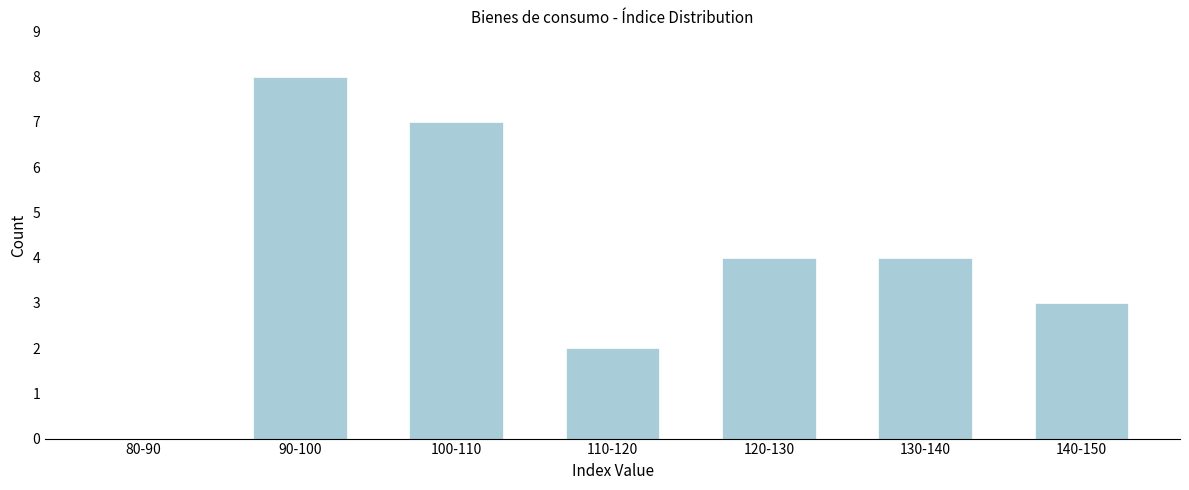

Reading left to right, what are all the values shown in this chart?

80-90=0	90-100=8	100-110=7	110-120=2	120-130=4	130-140=4	140-150=3